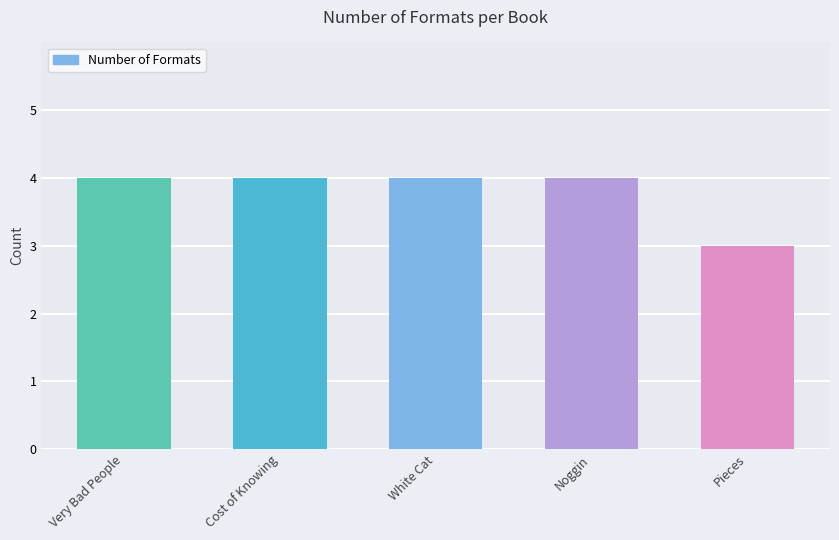

What value does the data have at White Cat?

4